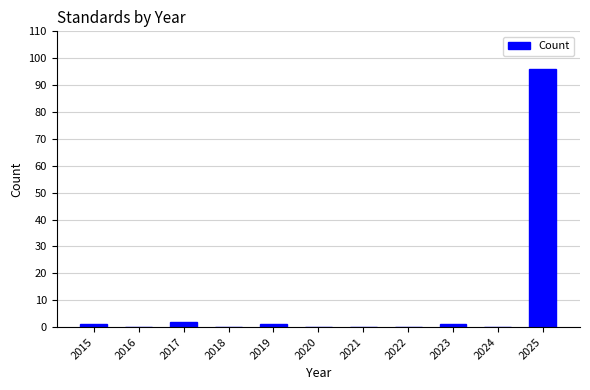

Reading left to right, what are all the values shown in this chart?

2015=1	2016=0	2017=2	2018=0	2019=1	2020=0	2021=0	2022=0	2023=1	2024=0	2025=96